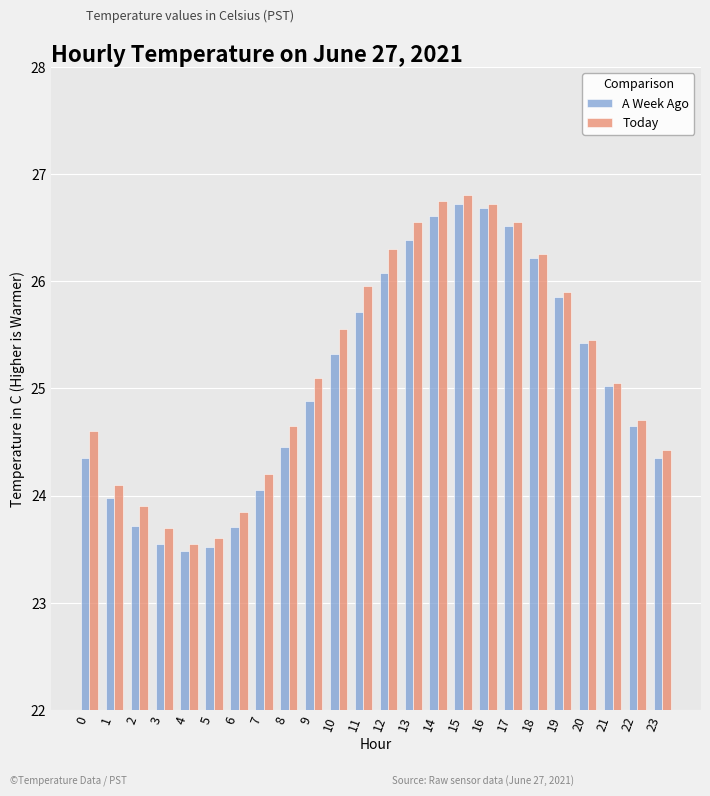

How many data points does each series have?

24